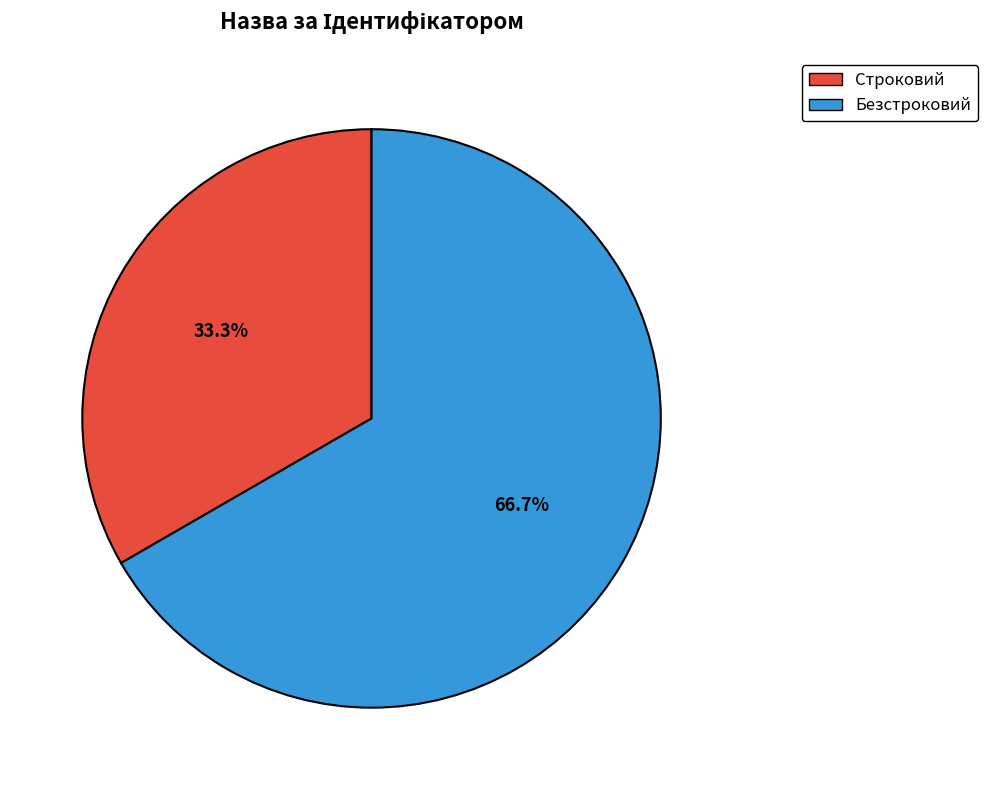

True or false: Безстроковий accounts for 75% of the total.

False